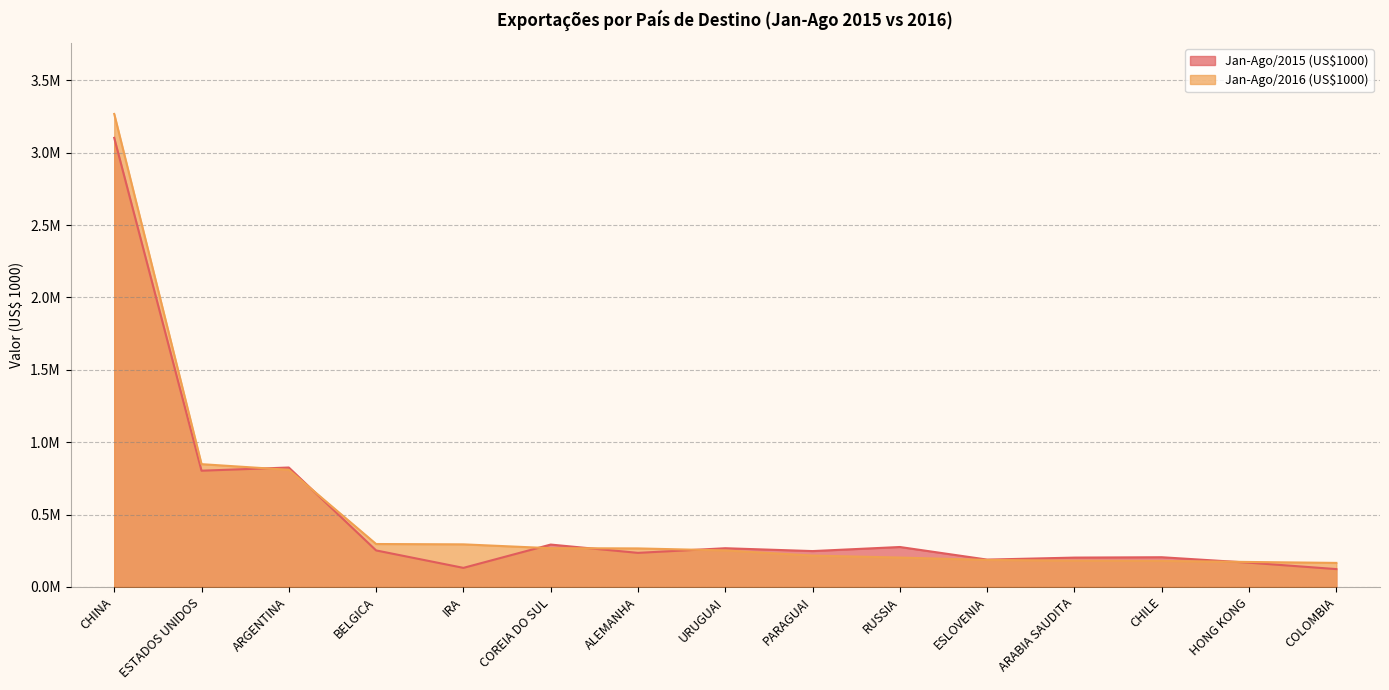

Reading right to left, list all the values displayed in this chart.

Jan-Ago/2015 (US$1000): 123216.2	167603.5	205120.4	202627.9	188712.3	275814.0	247649.5	267344.2	235287.5	292629.8	131651.9	252176.4	824905.8	802888.3	3102048.1
Jan-Ago/2016 (US$1000): 165998.0	172405.1	179658.2	181313.8	186458.3	202933.4	216613.7	252214.0	266032.0	267610.9	294123.0	296423.8	809066.6	848027.1	3267086.8